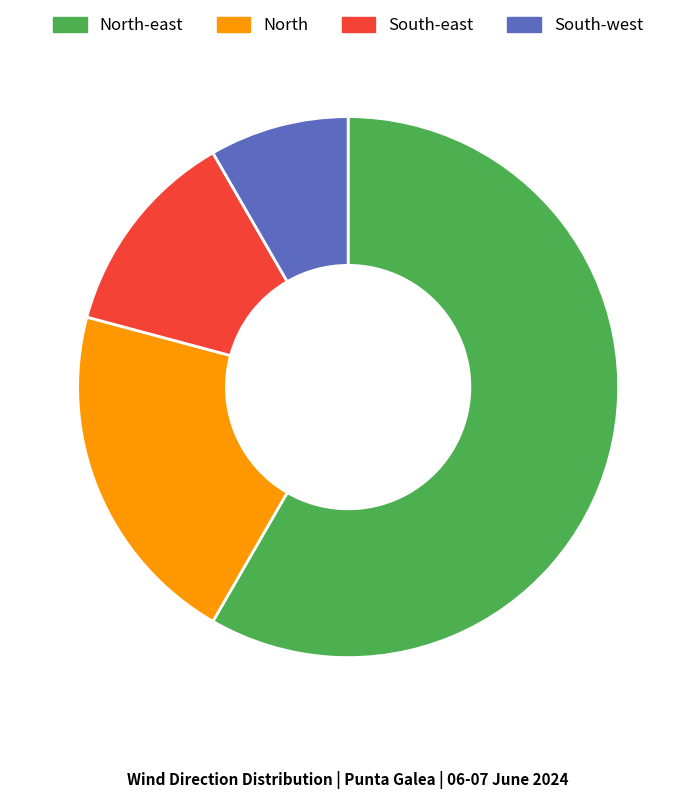

True or false: North-east accounts for 45% of the total.

False